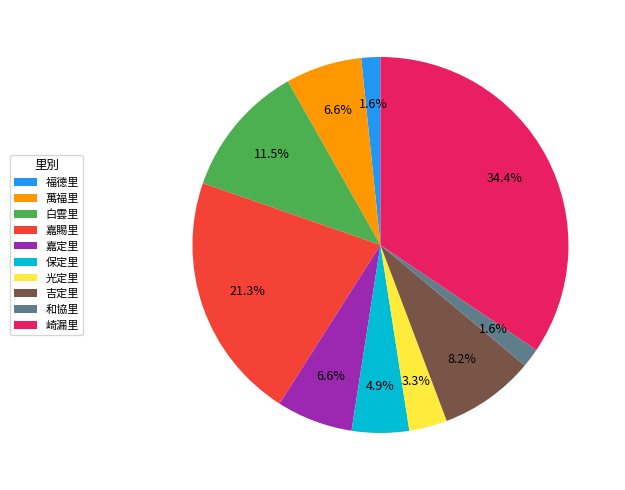

Combined, do 崎漏里 and 吉定里 account for over 50%?

No